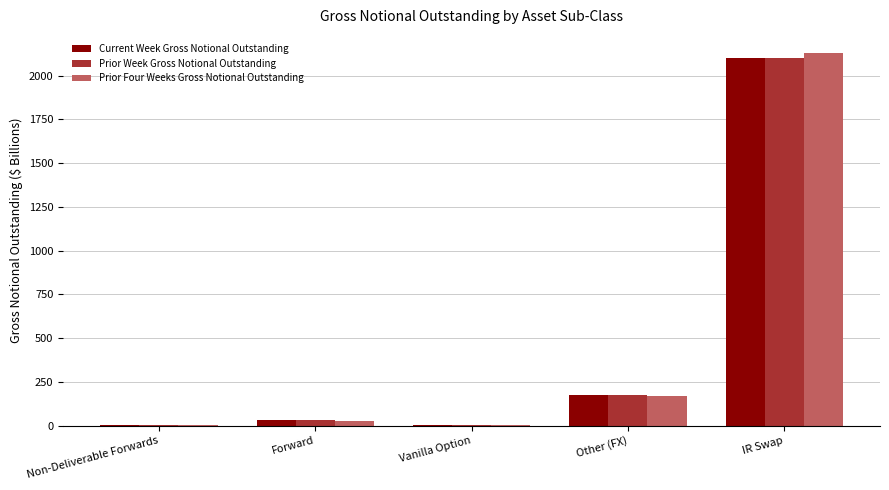

Which label corresponds to the largest value in the chart?

IR Swap